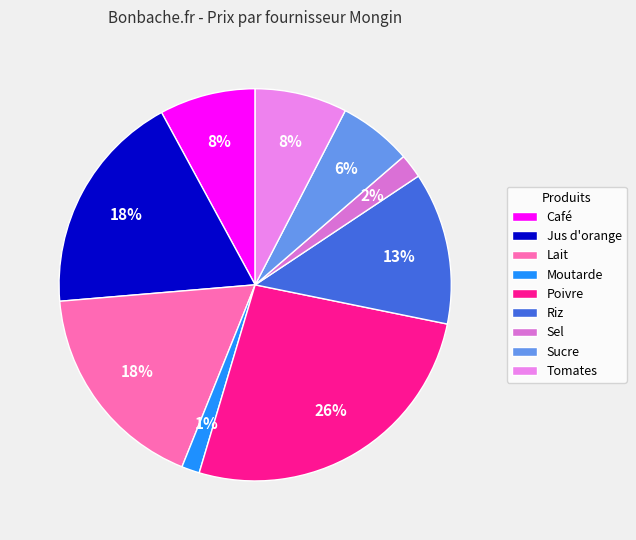

Does any single category account for the majority?

No